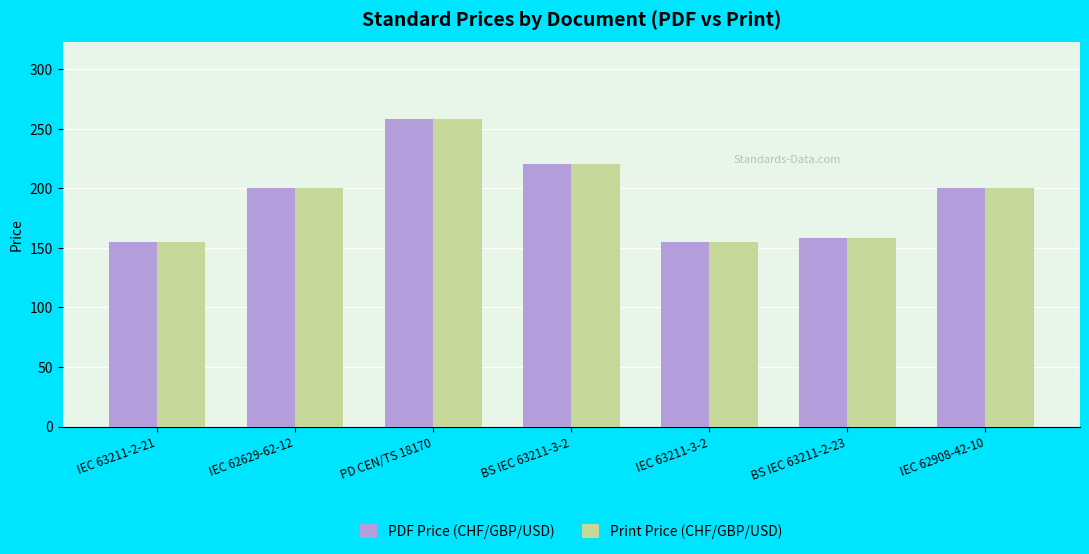

Reading left to right, extract all data points from this chart.

PDF Price (CHF/GBP/USD): 155	200	258	220	155	158	200
Print Price (CHF/GBP/USD): 155	200	258	220	155	158	200